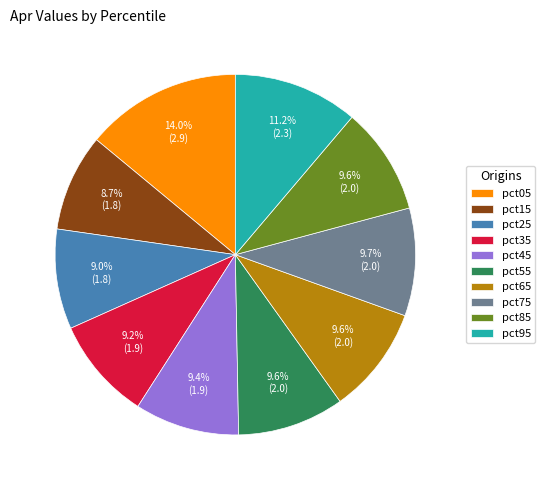

Does pct95 represent more than half of the total?

No